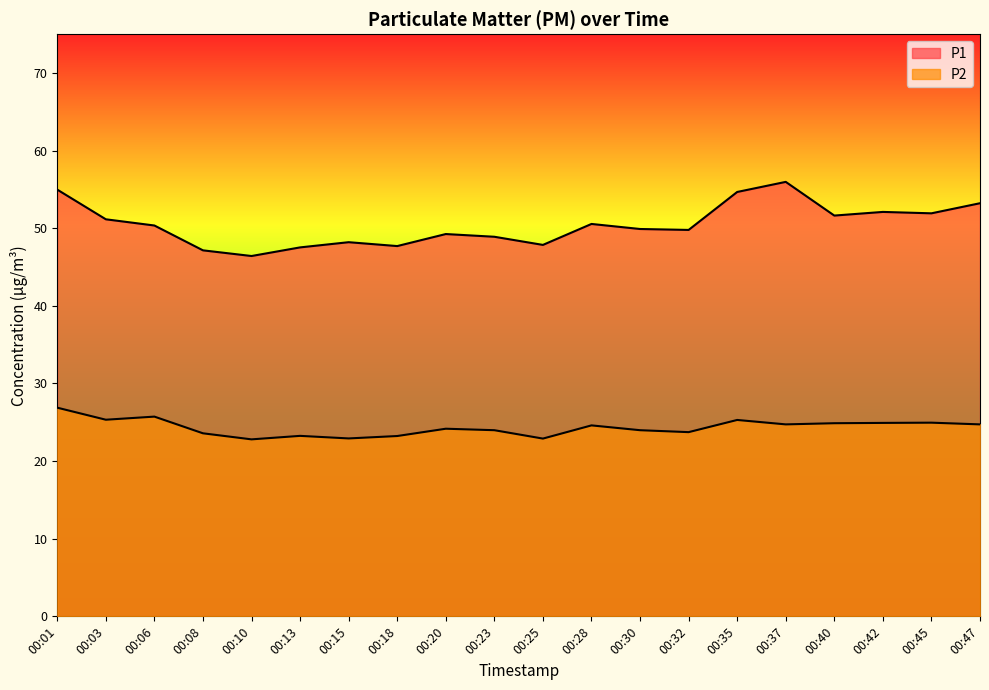

The P2 series shows 24.7 at 00:47. True or false?

True